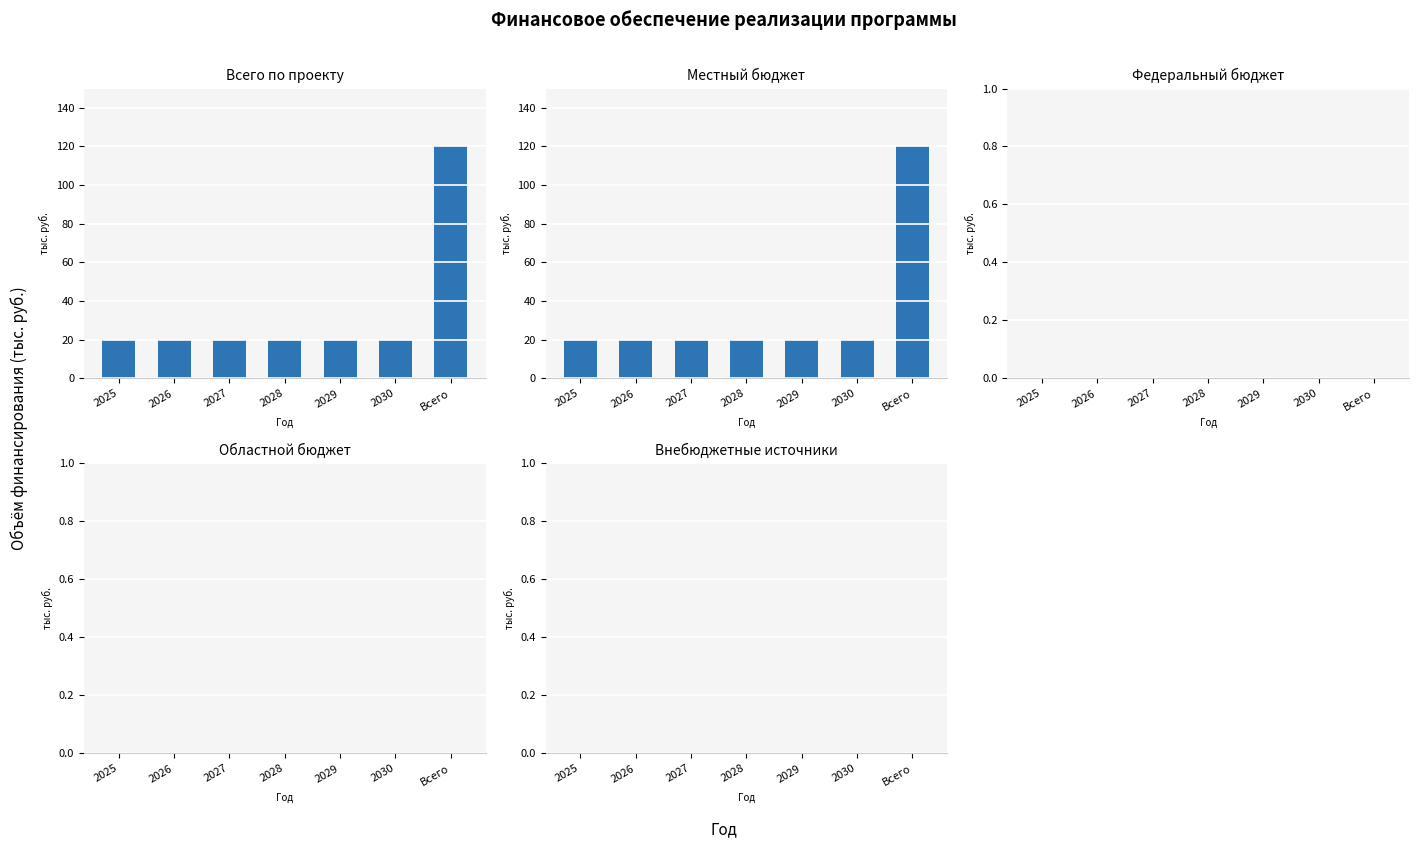

Reading left to right, list all the values displayed in this chart.

Всего по проекту: 20	20	20	20	20	20	120
Местный бюджет: 20	20	20	20	20	20	120
Федеральный бюджет: 0	0	0	0	0	0	0
Областной бюджет: 0	0	0	0	0	0	0
Внебюджетные источники: 0	0	0	0	0	0	0